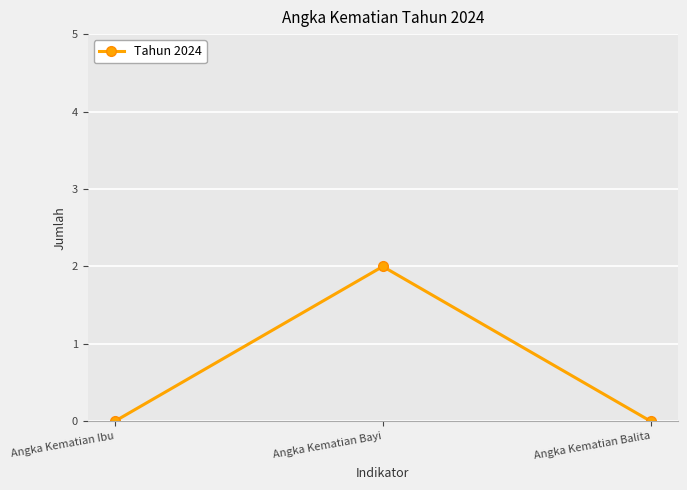

What is the label of the 2nd point from the right?

Angka Kematian Bayi